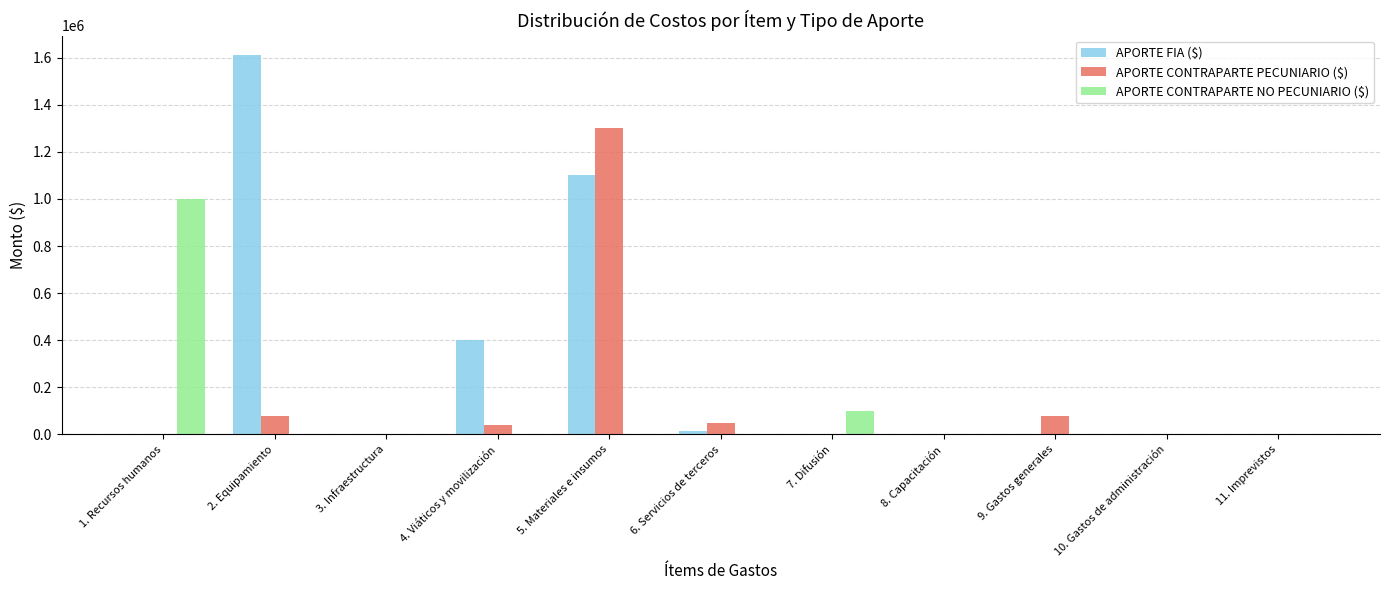

At which category is the sum across all series the highest?

5. Materiales e insumos